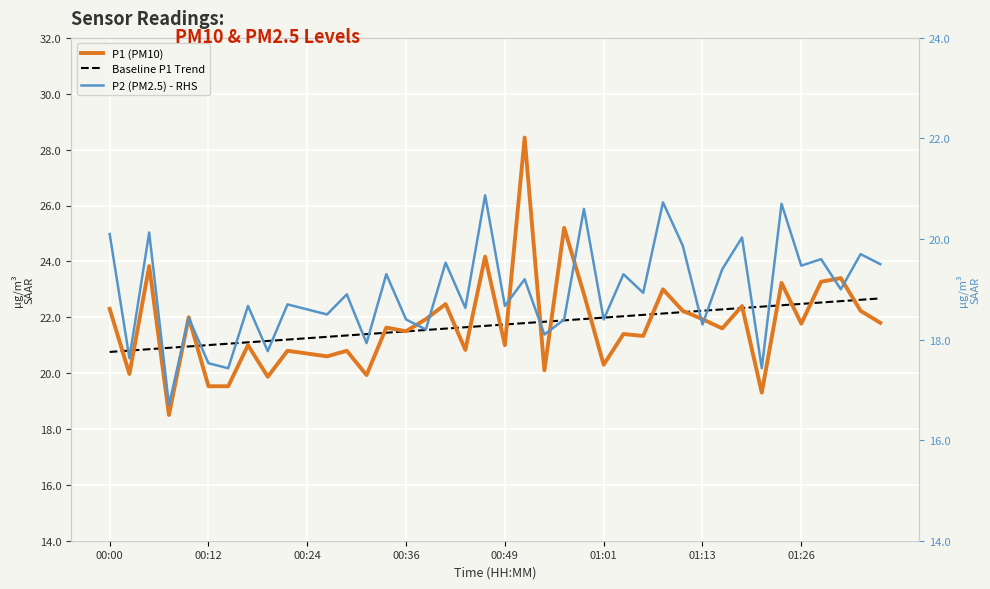

What is the spread (max minus min) of values at 18?

3.0